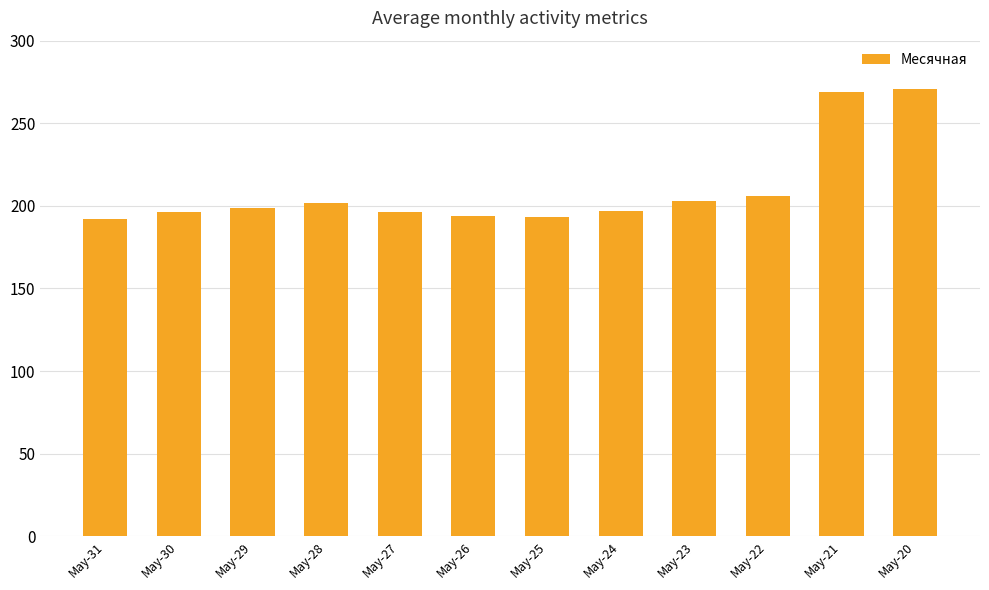

True or false: the data shows 194 at May-26.

True